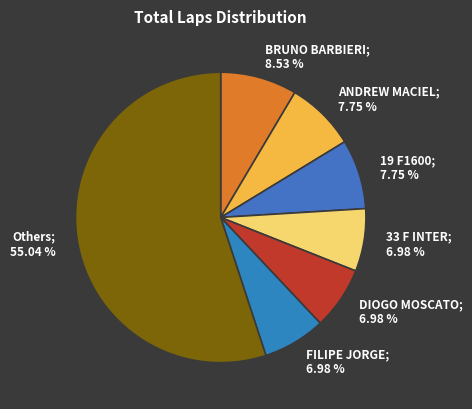

Count the number of slices in the pie.

7